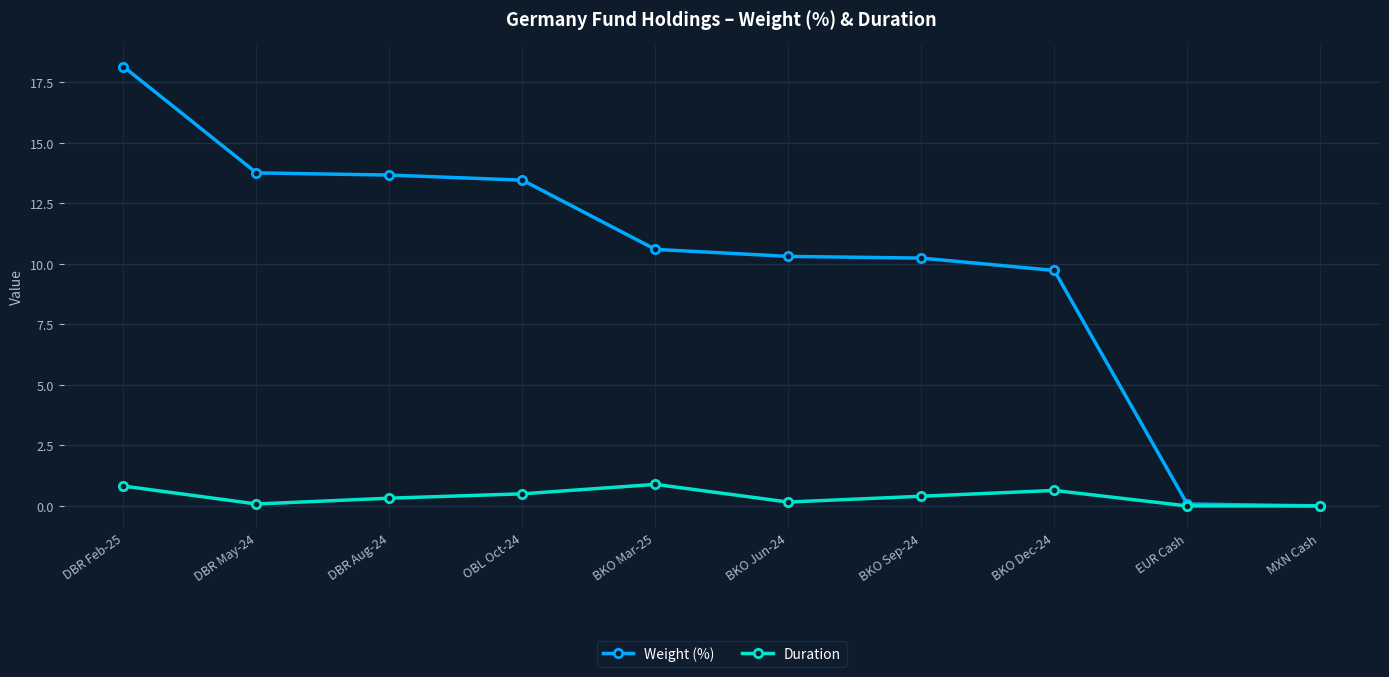

Which series has the largest total across all categories?

Weight (%)